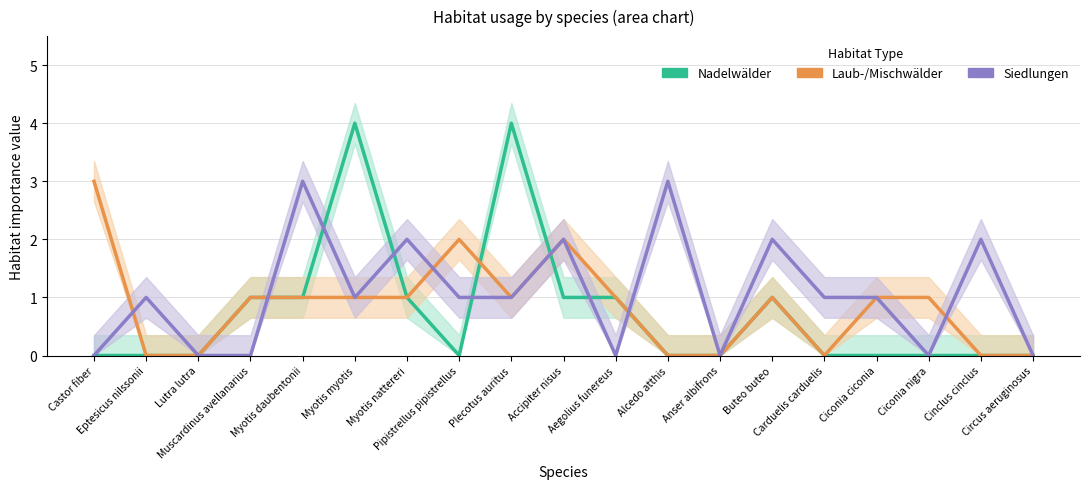

The Laub-/Mischwälder series shows 0 at Circus aeruginosus. True or false?

True